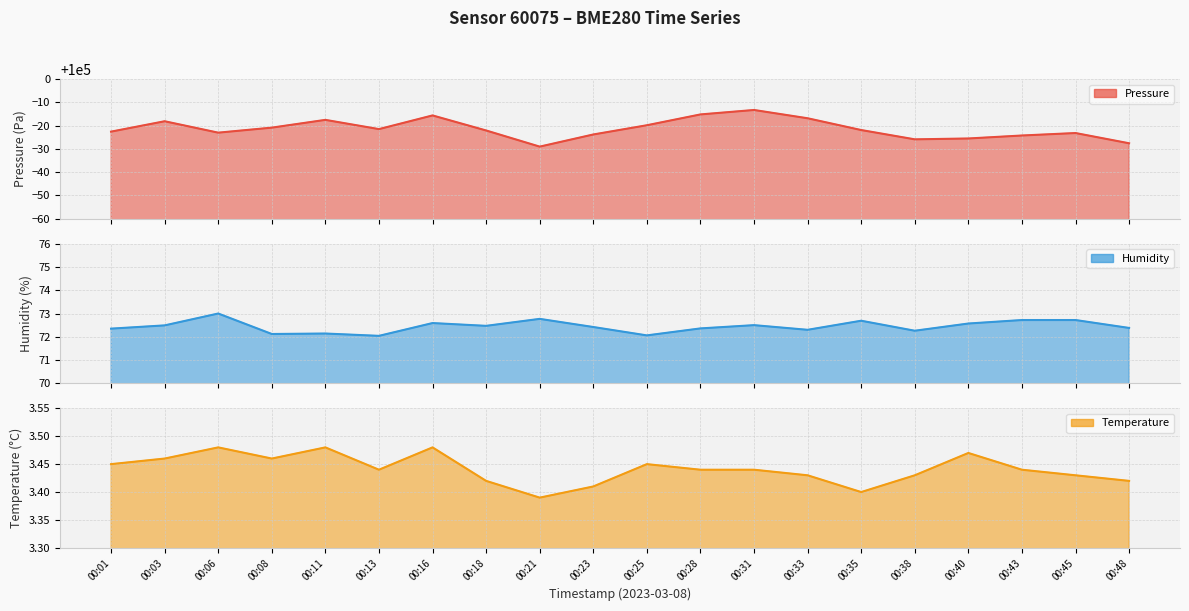

Is it true that humidity equals 72.6 at 00:16?

True